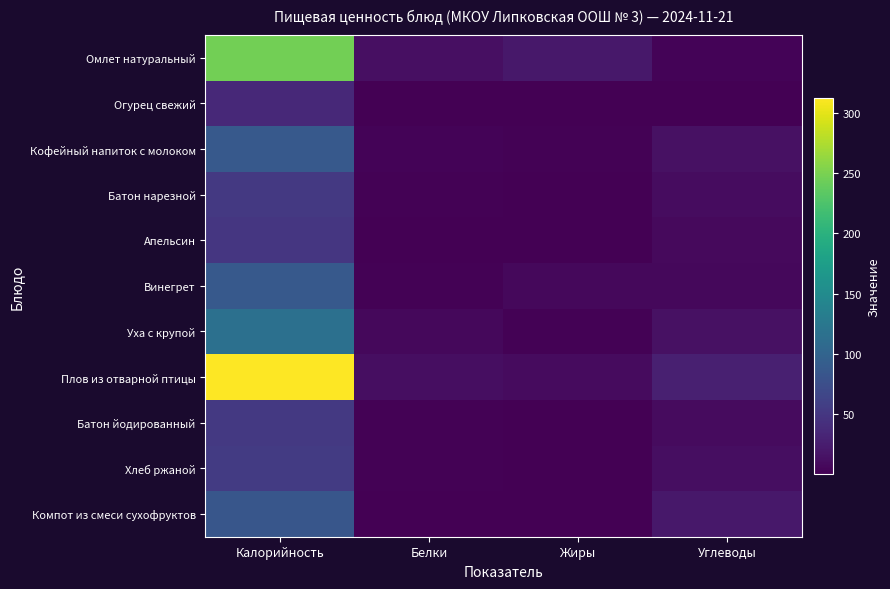

What is the spread (max minus min) of values at Калорийность?

277.2